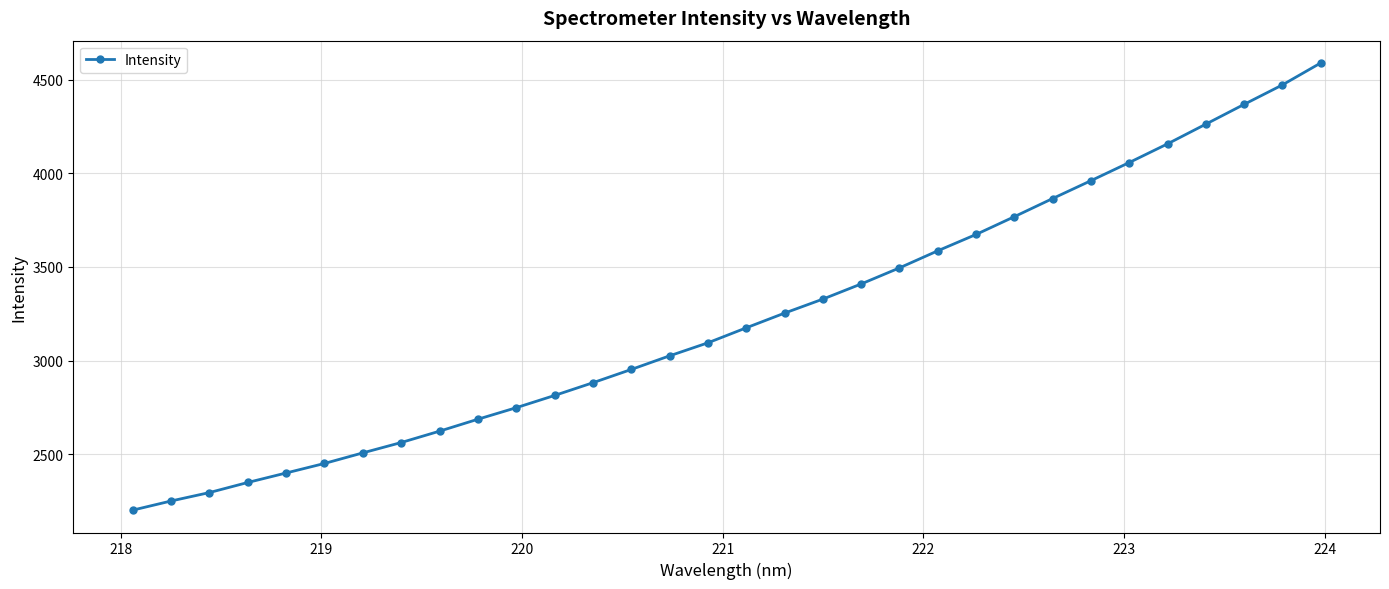

How many lines are shown in the chart?

1